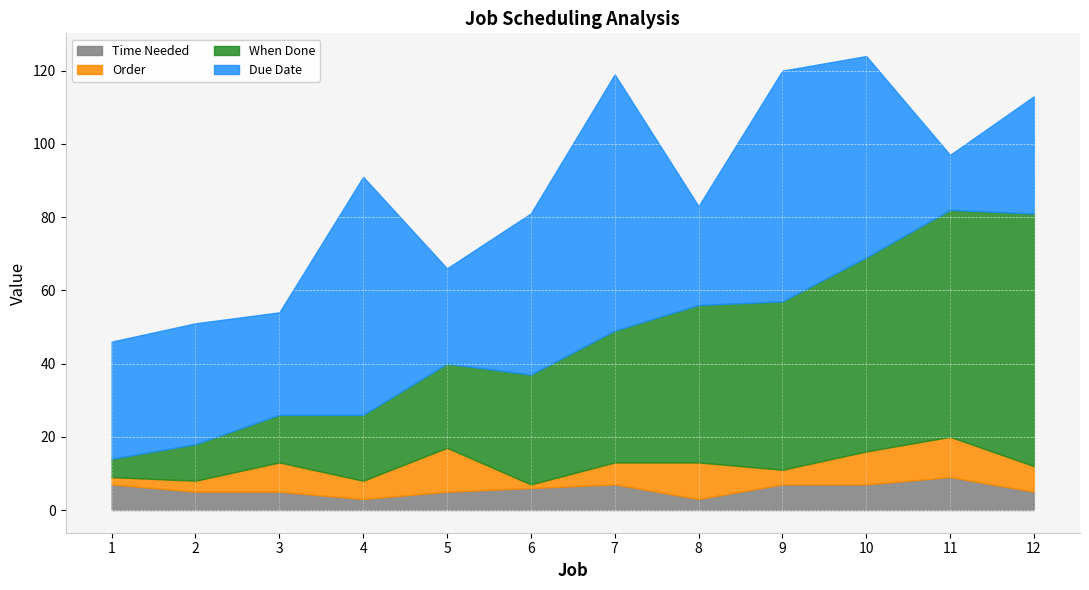

What are all the series names shown in the legend?

Time Needed, Order, When Done, Due Date